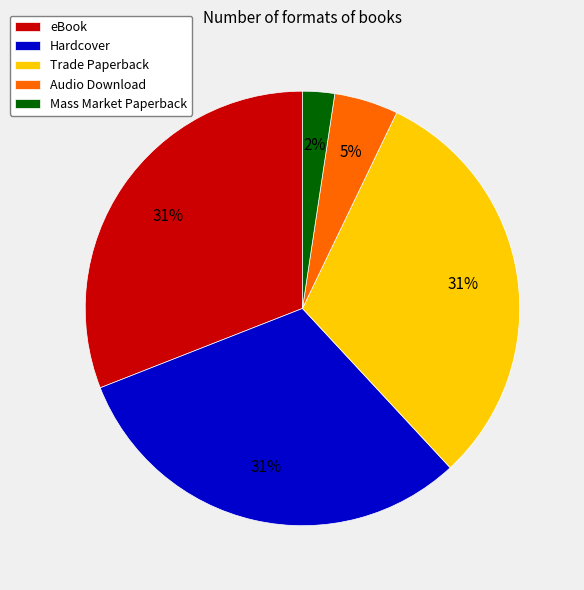

Is there a majority slice in this chart?

No